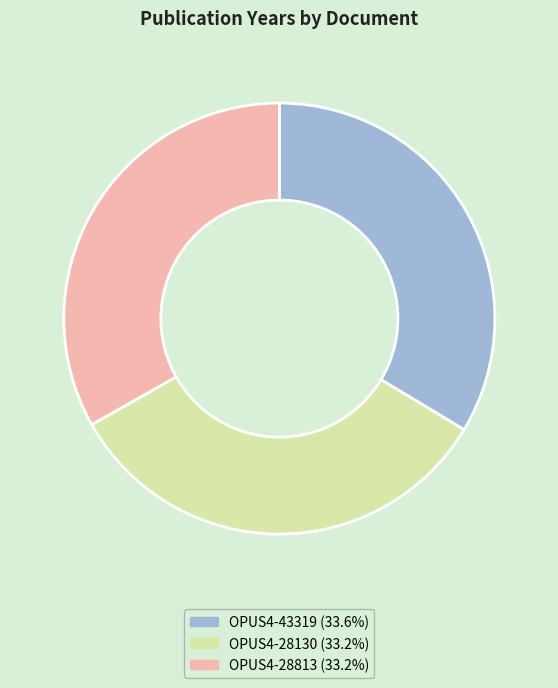

True or false: OPUS4-43319 accounts for 25% of the total.

False